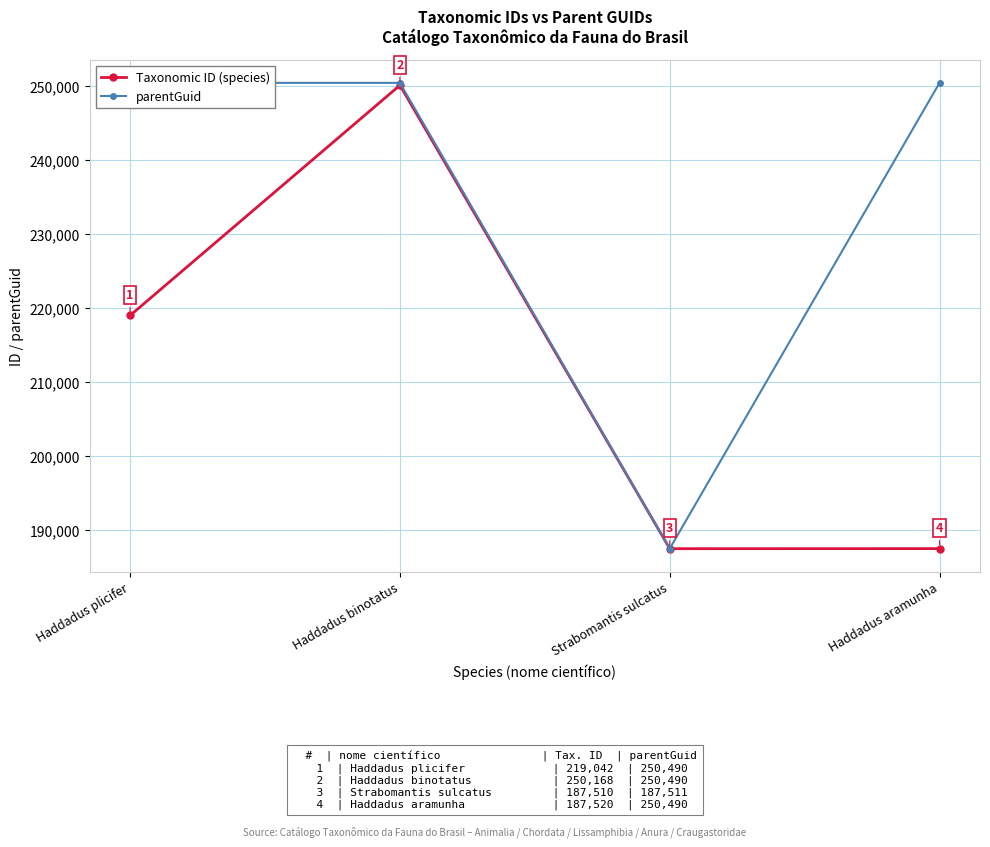

The Taxonomic ID (species) series shows 118937 at Haddadus binotatus. True or false?

False